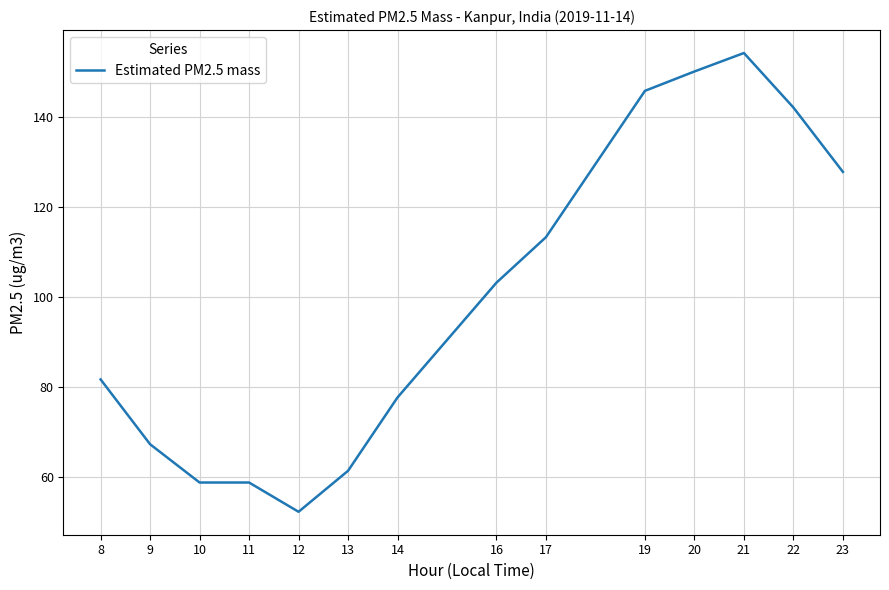

Reading left to right, transcribe all the data shown in this chart.

81.7	67.3	58.8	58.8	52.3	61.4	77.7	103.2	113.3	145.8	150.1	154.2	142.1	127.8